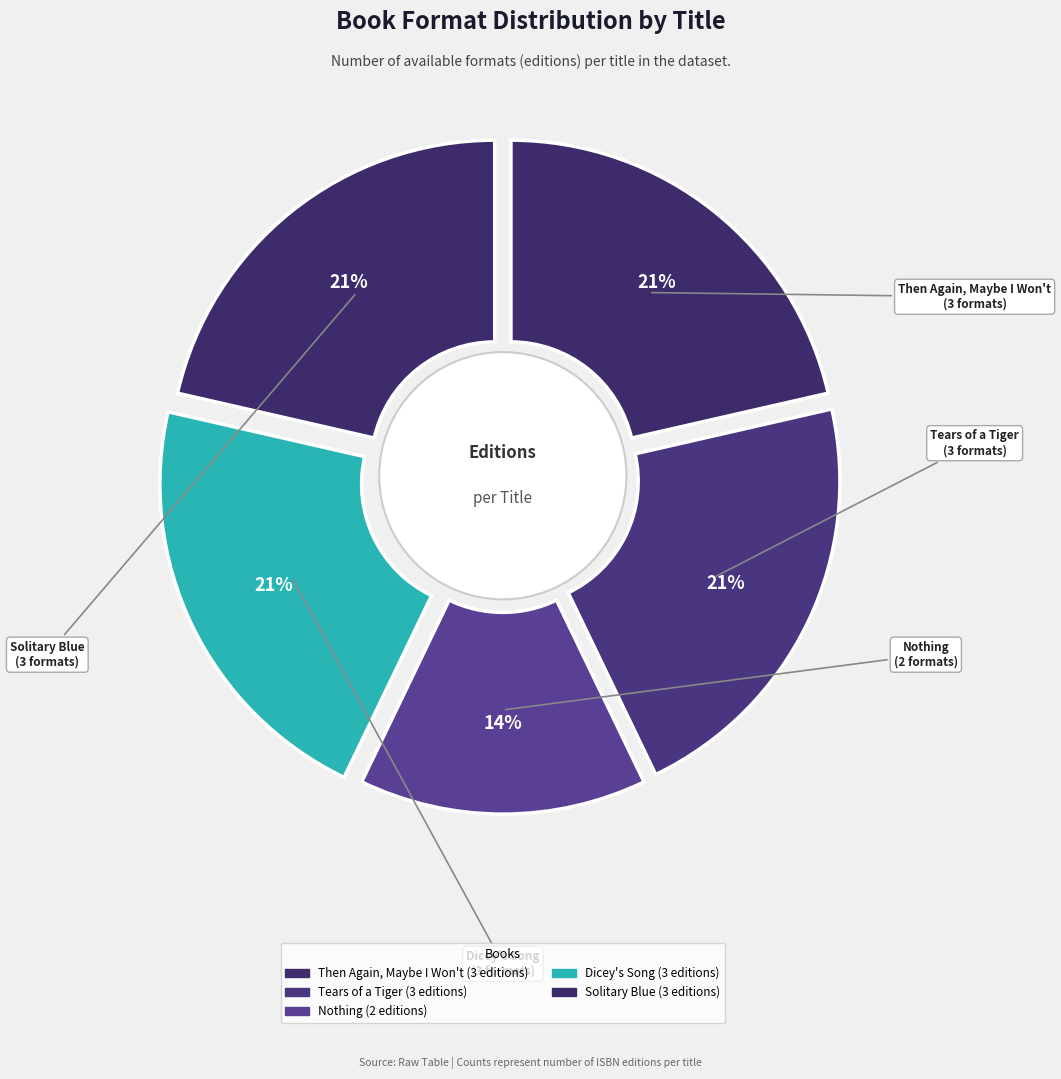

To the nearest percent, what is the average slice percentage?

20%